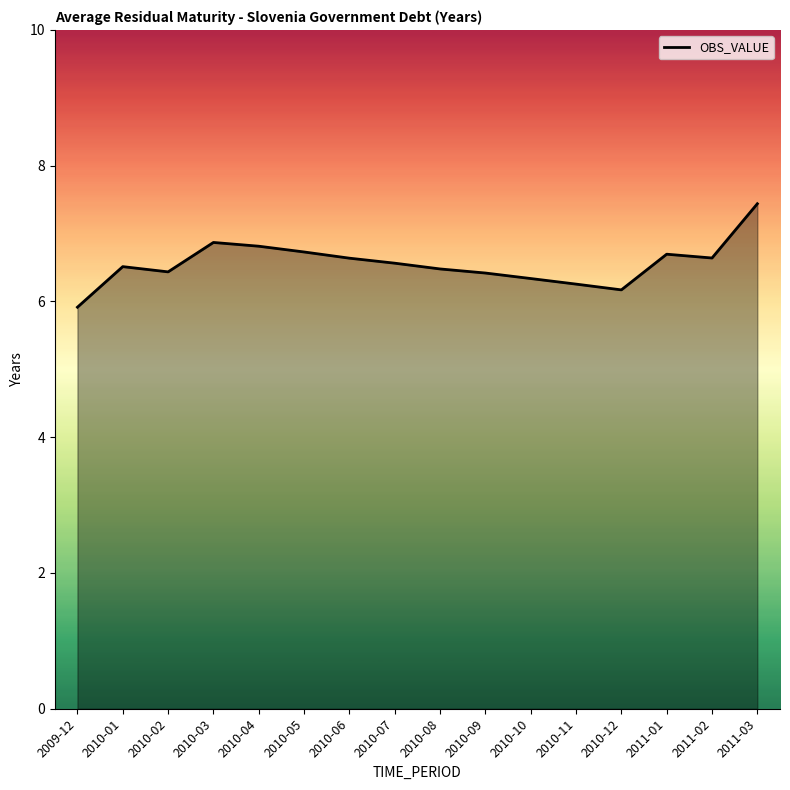

What position from the left is 2010-01?

2